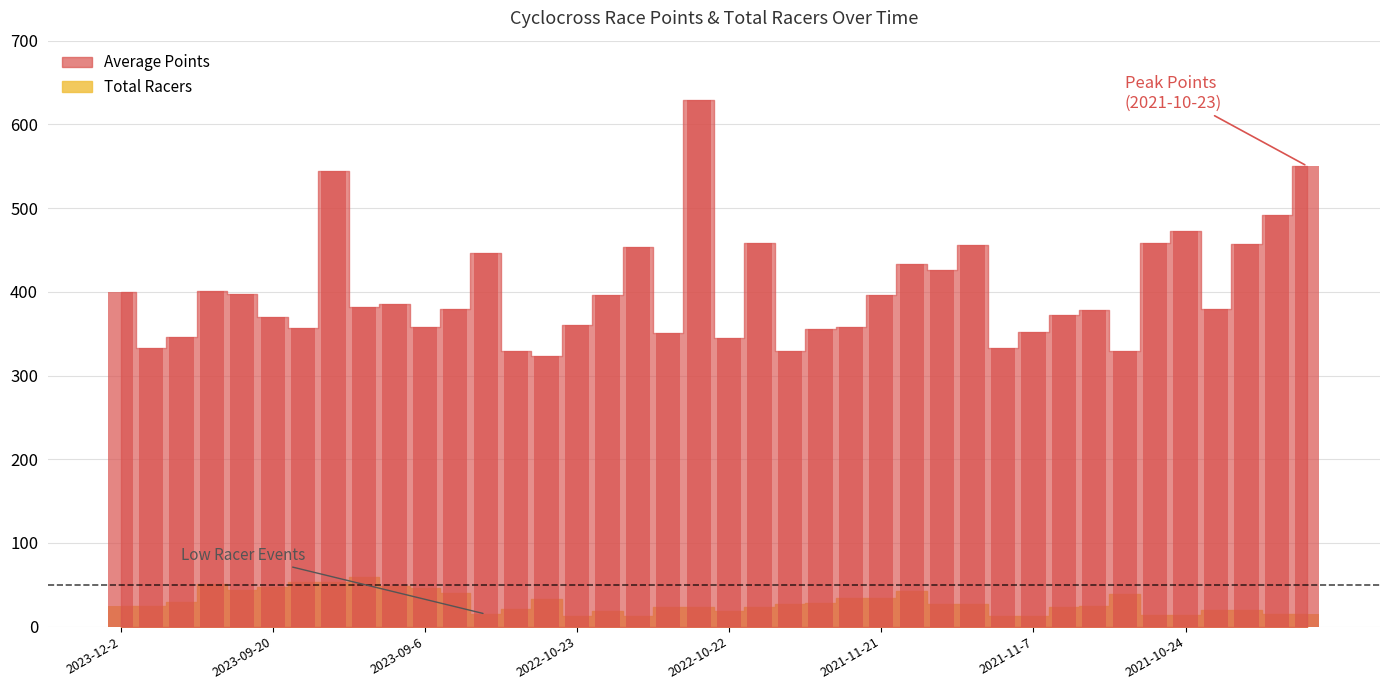

What is the average value of the Total Racers series?

28.8